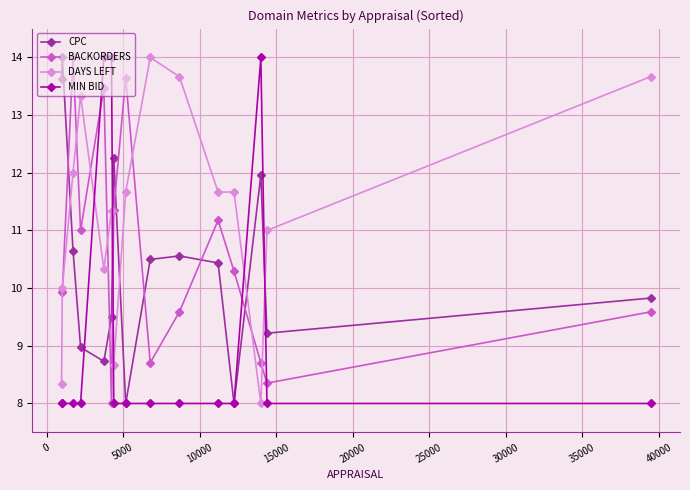

After their last crossing, which series has the higher values: DAYS LEFT or BACKORDERS?

DAYS LEFT